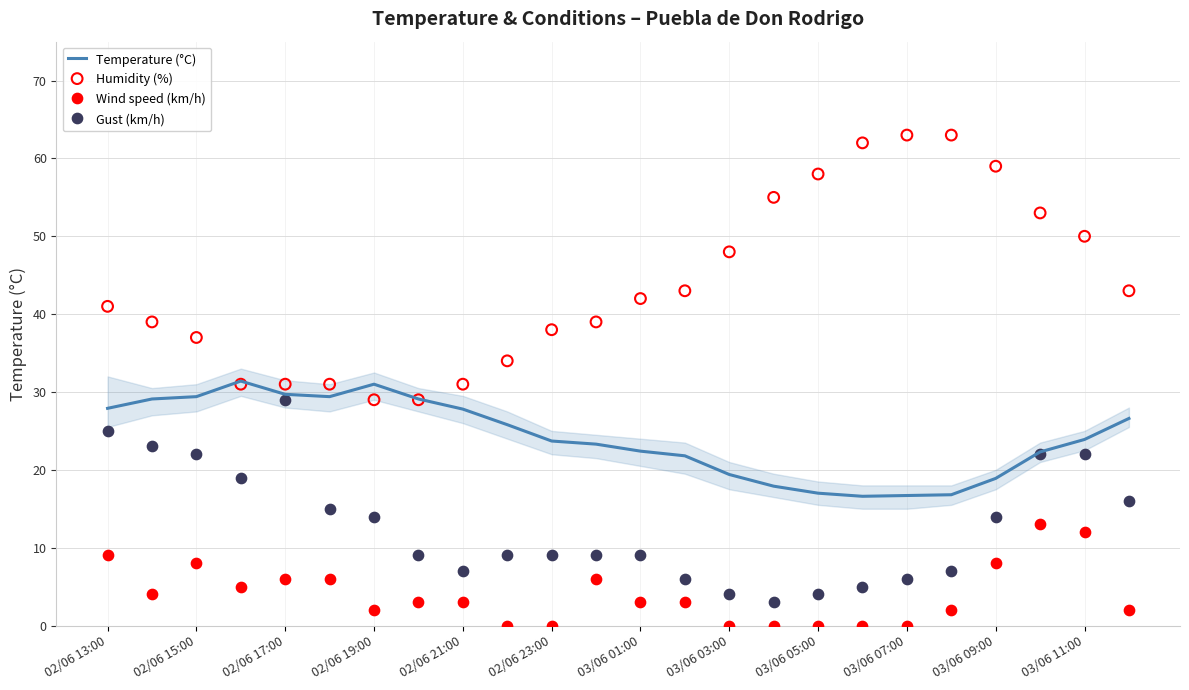

Which series has the widest spread of Y values?

Humidity (%)